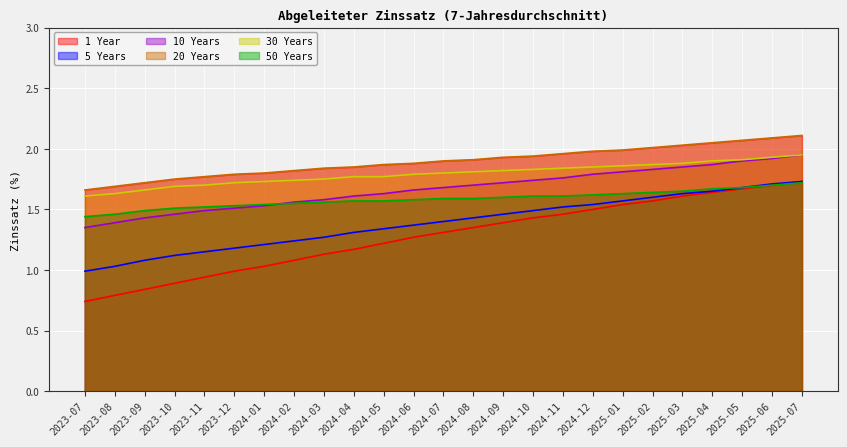

Is the value of 50 Years at 2025-06 greater than the value of 20 Years at 2025-01?

No